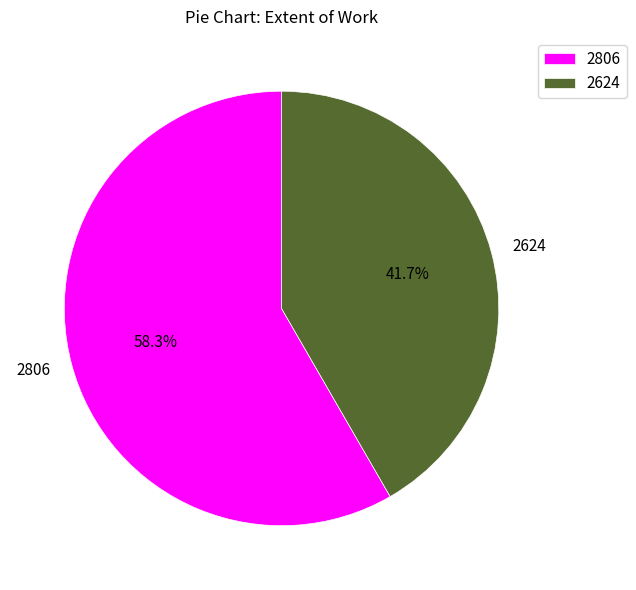

How many slices are in this pie chart?

2